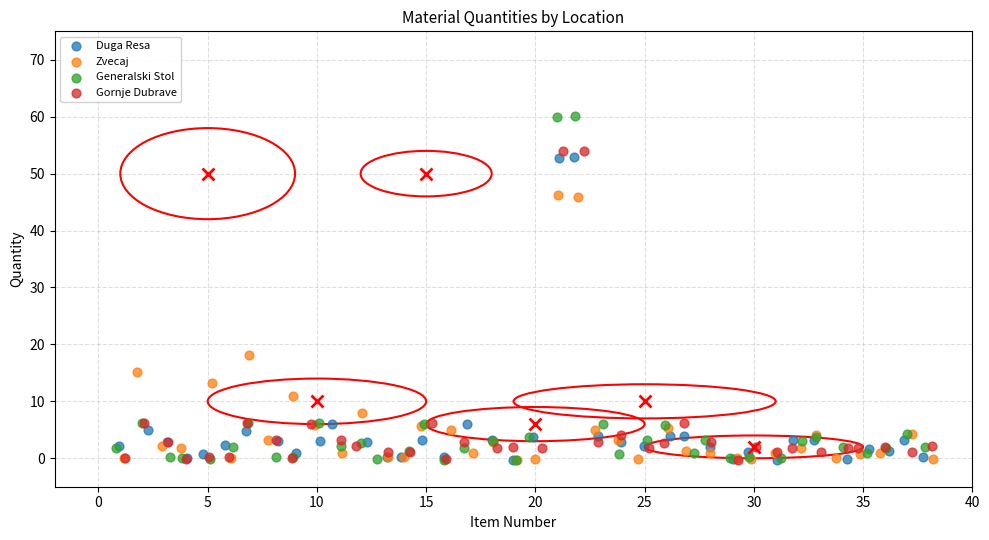

Which series reaches the maximum Y coordinate?

Generalski Stol